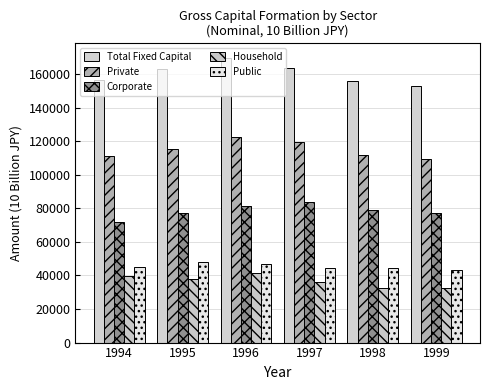

Count the number of data series in this chart.

5